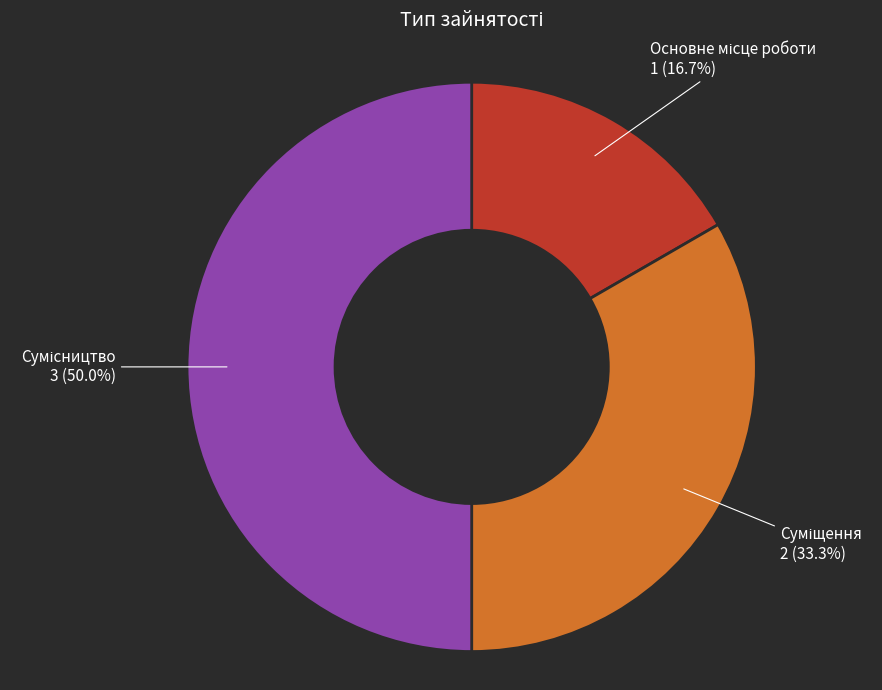

True or false: Суміщення accounts for 28% of the total.

False